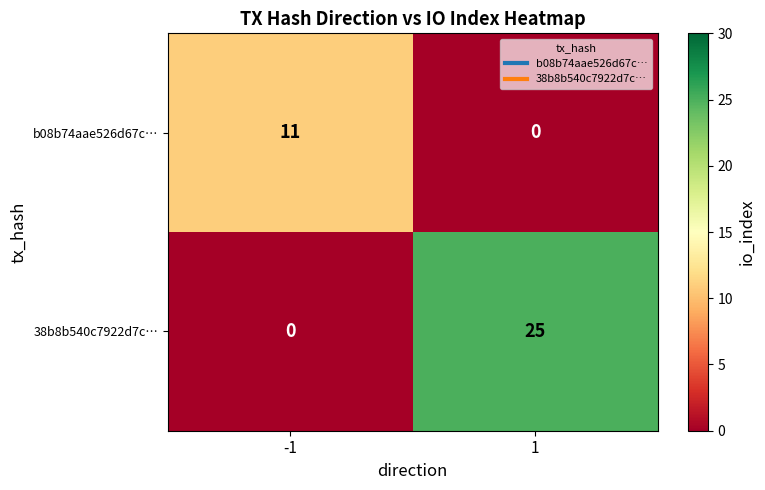

What is the difference between the b08b74aae526d67c… values at 1 and -1?

11